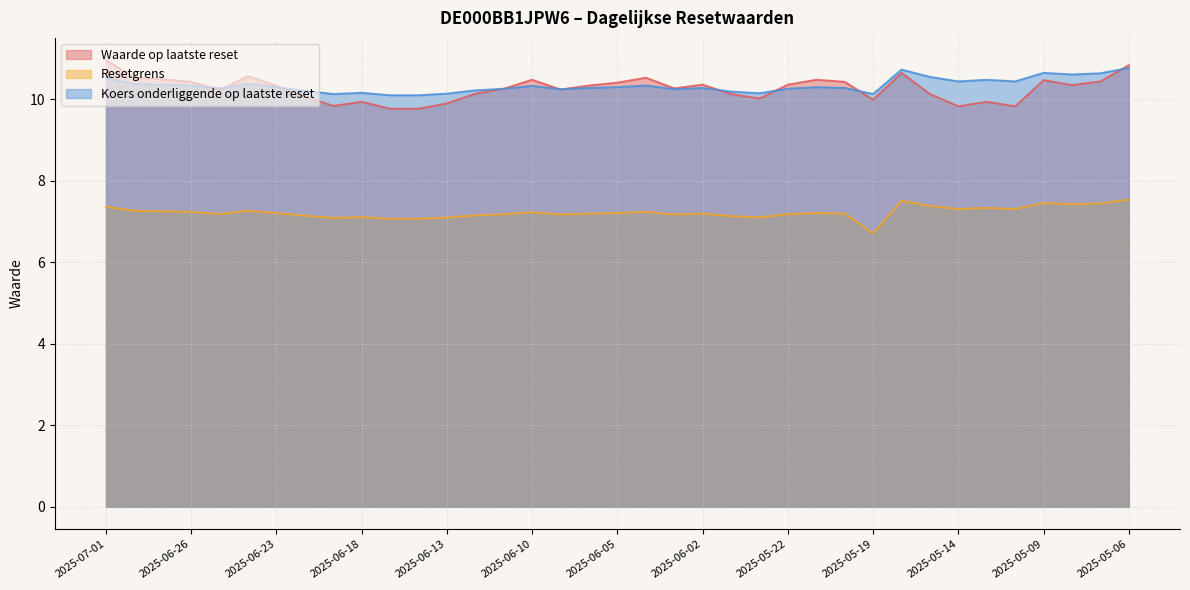

How many lines are shown in the chart?

3